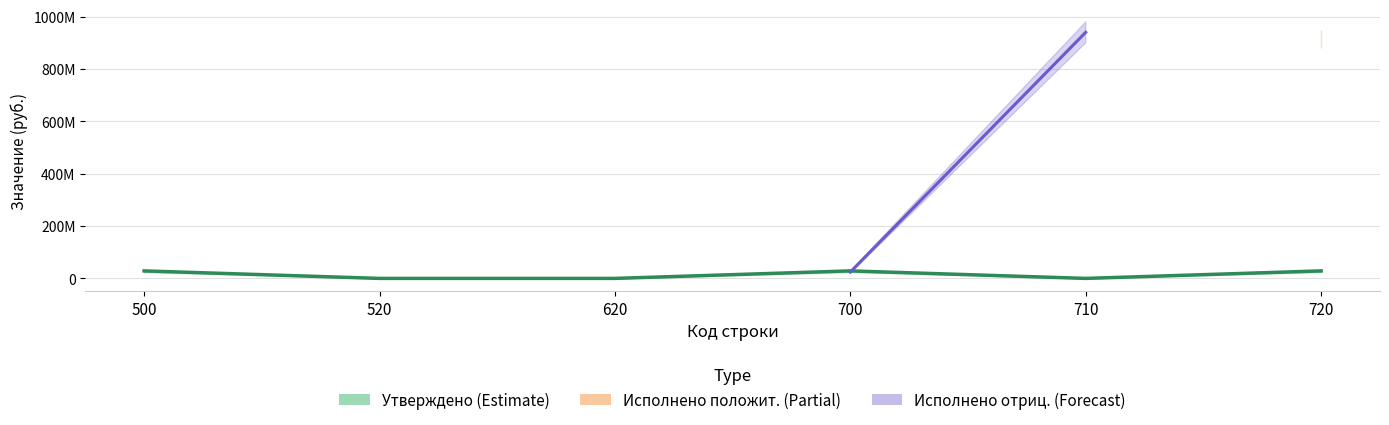

Does the chart have visible grid lines?

Yes